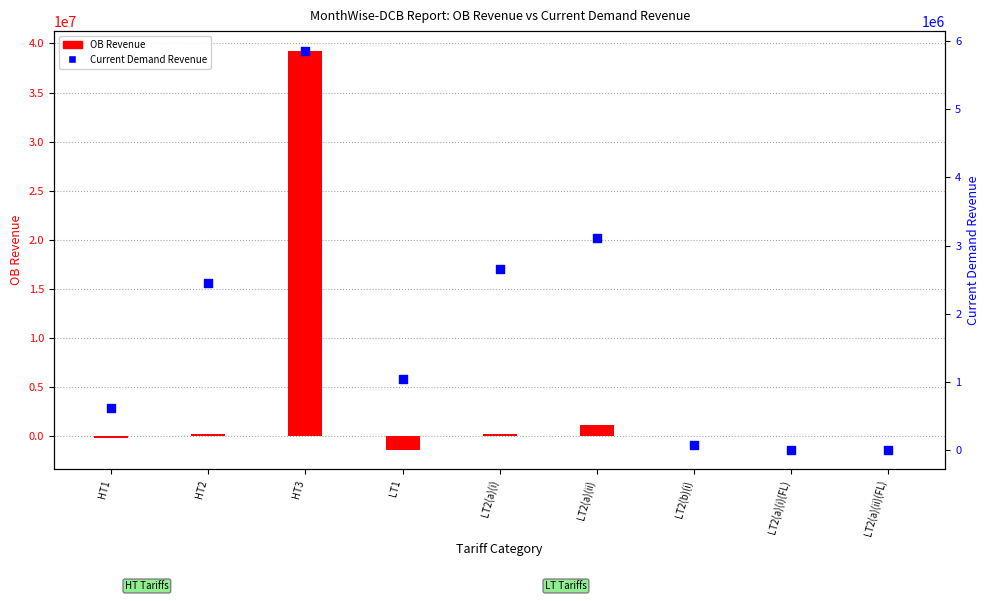

Is the value of Current Demand Revenue at LT2(b)(i) greater than the value of OB Revenue at LT2(a)(ii)?

No